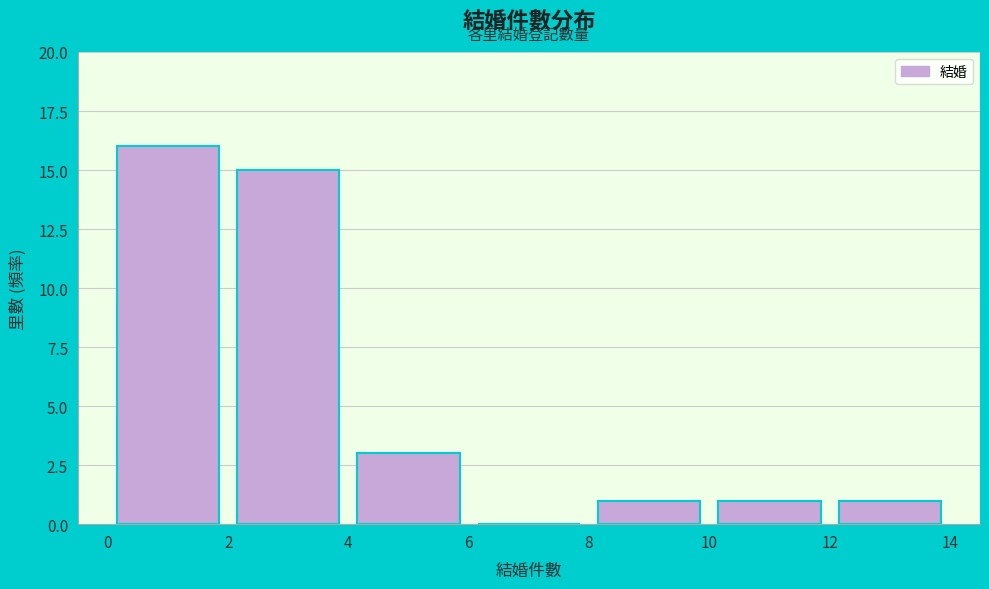

Reading left to right, transcribe this chart: for each bar, give the range it covers on the x-axis and its height. The values are not printed on the chart, so give them approximately, as read against the axis.

0 to 2: 16
2 to 4: 15
4 to 6: 3
6 to 8: 0
8 to 10: 1
10 to 12: 1
12 to 14: 1